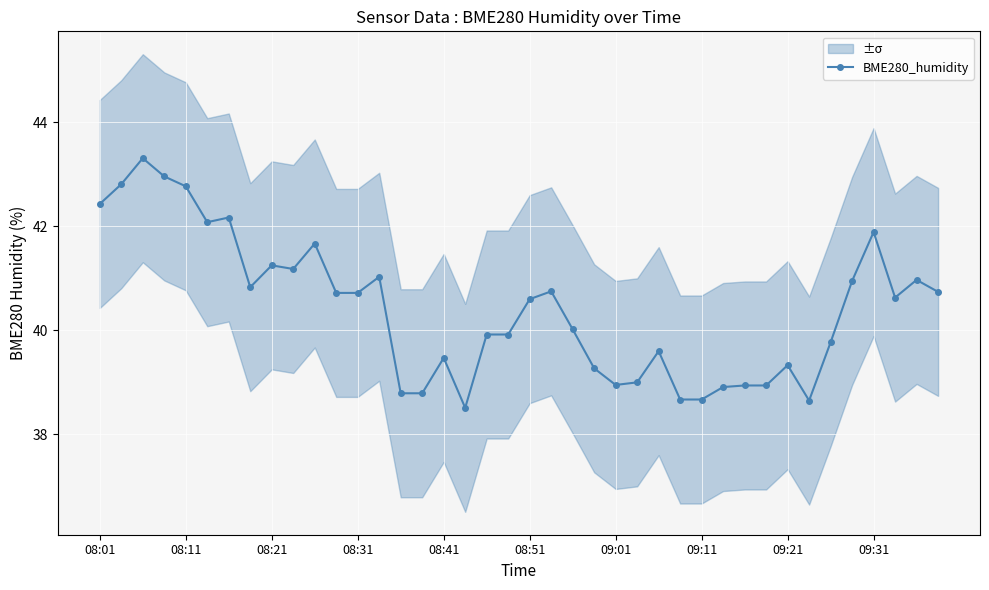

The BME280_humidity series shows 12.9 at 09:21. True or false?

False